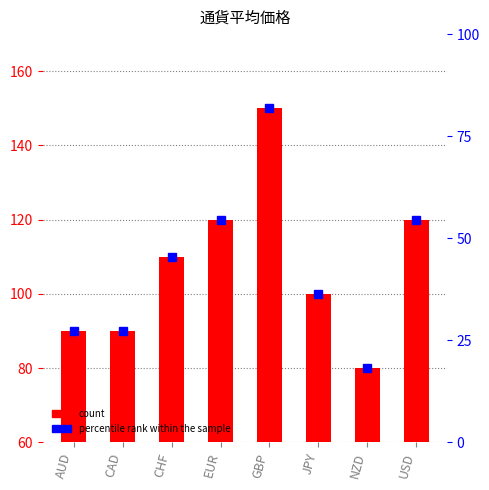

Which category has the lowest value across all series?

NZD